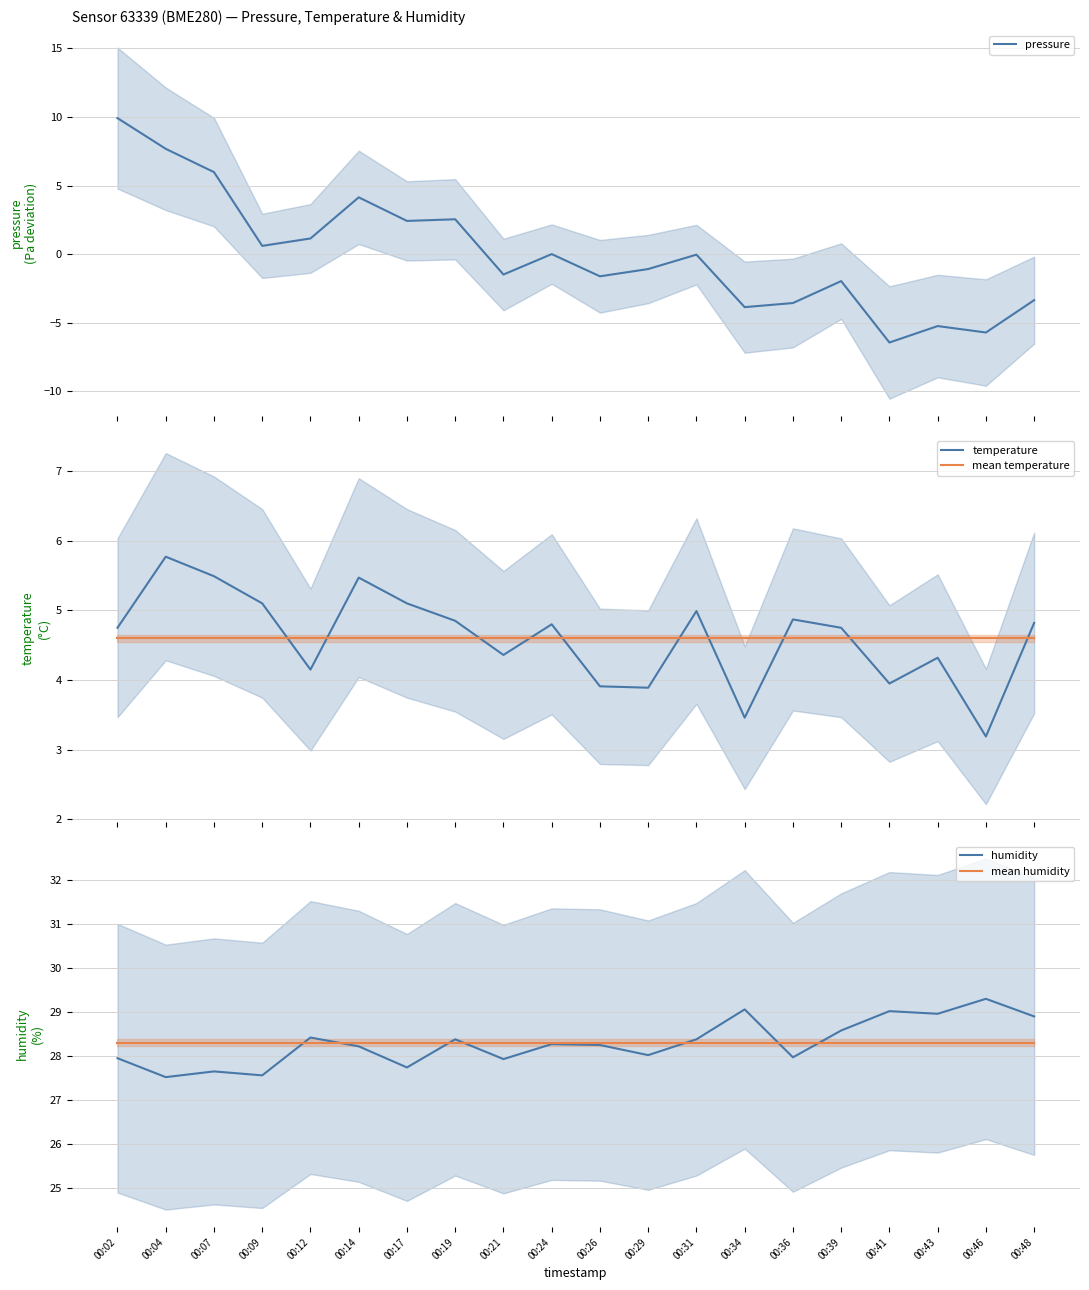

True or false: pressure has a value of -10.1 at 00:46.

False